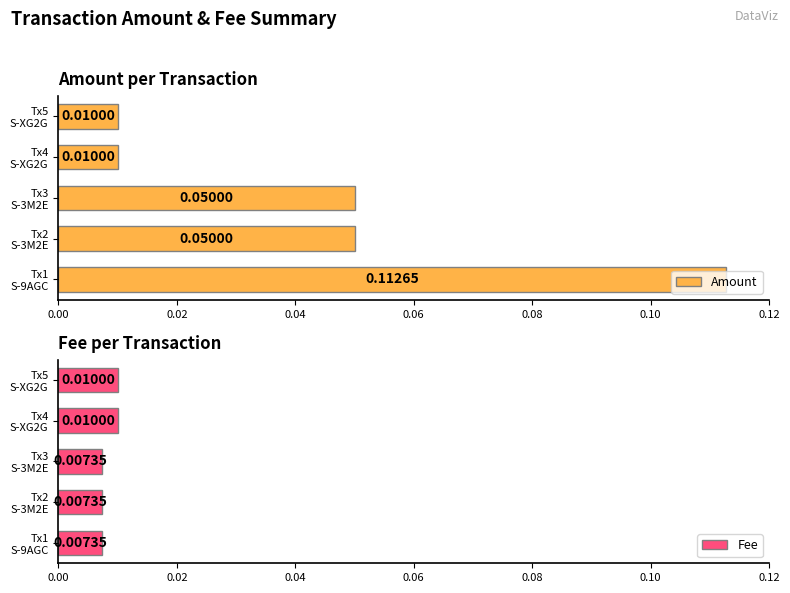

Reading left to right, transcribe all the data shown in this chart.

Amount: 0.1	0.1	0.1	0.0	0.0
Fee: 0.0	0.0	0.0	0.0	0.0